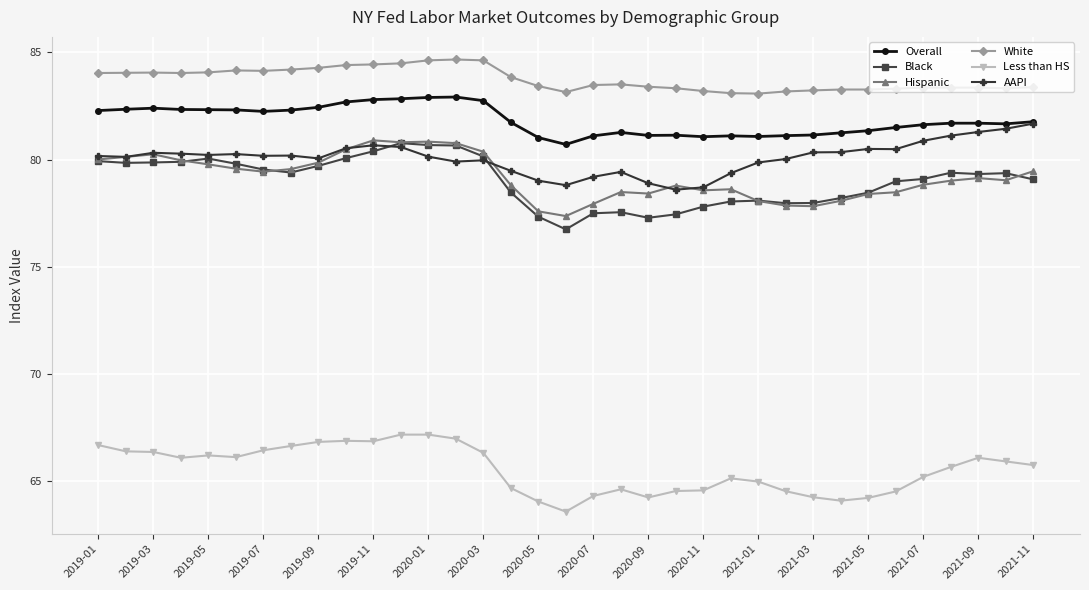

Which series has the largest total across all categories?

White